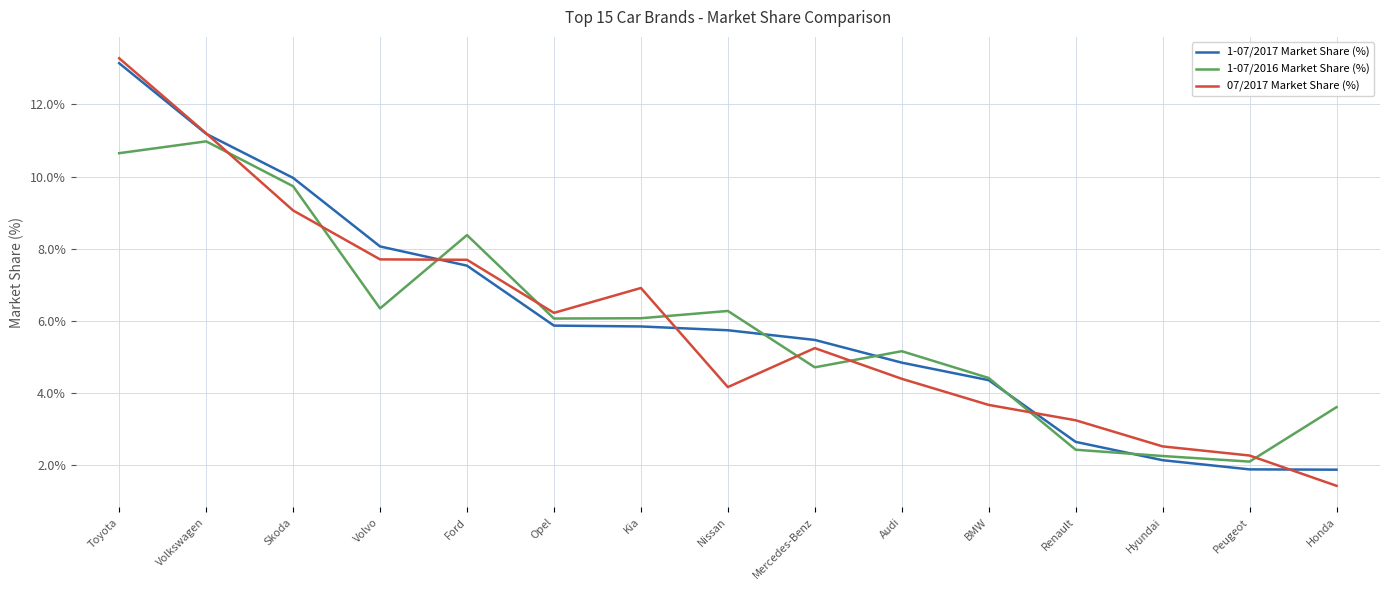

Does the chart display data point markers on the line(s)?

No